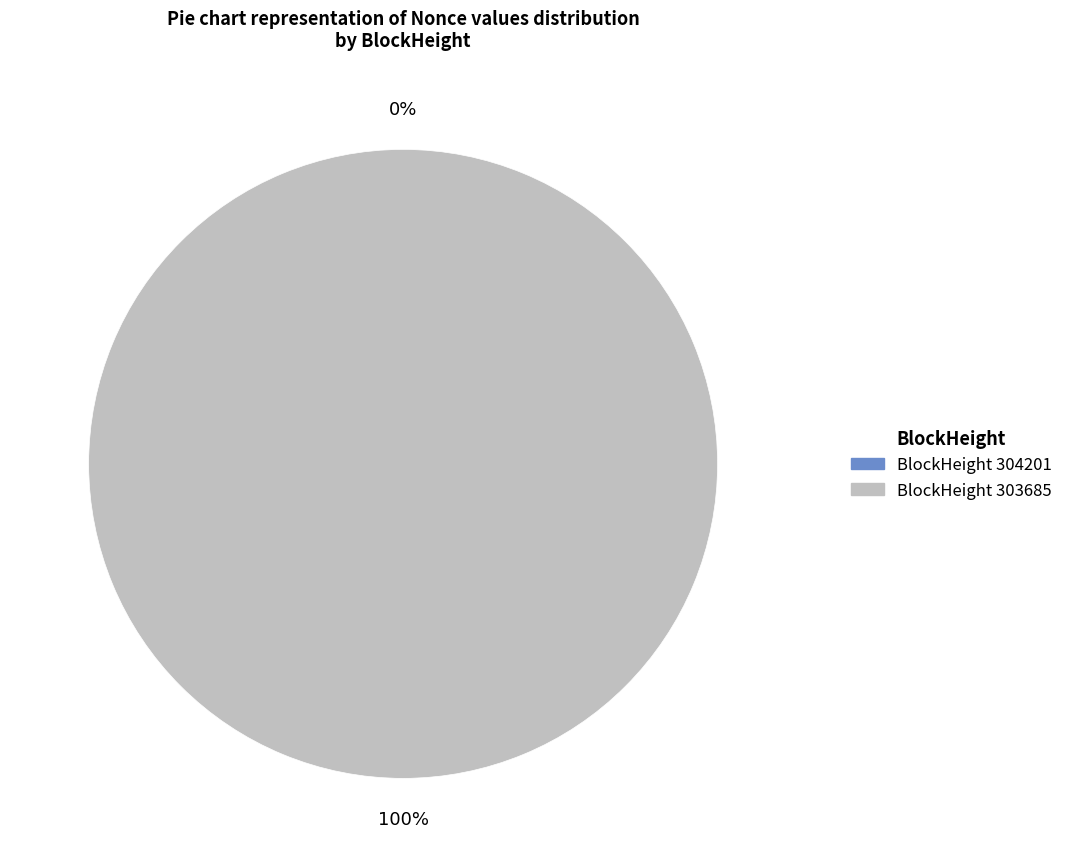

To the nearest percent, what is the difference between the largest and smallest slice percentages?

100%